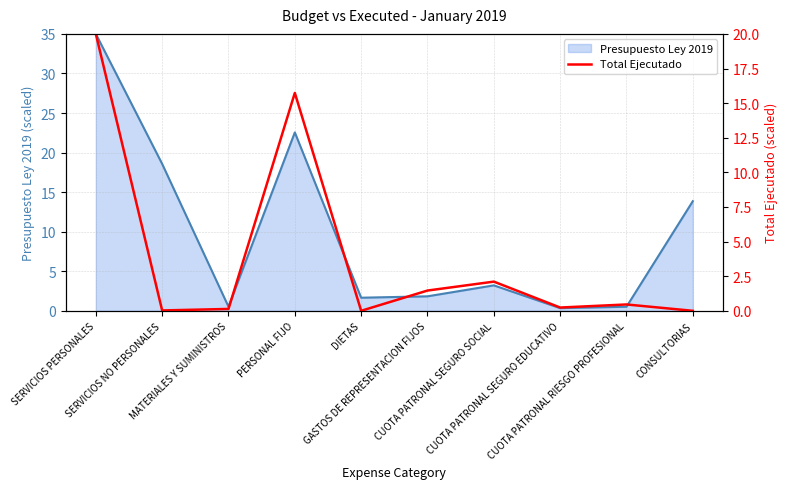

True or false: the data has more than 1 interior local peaks.

True